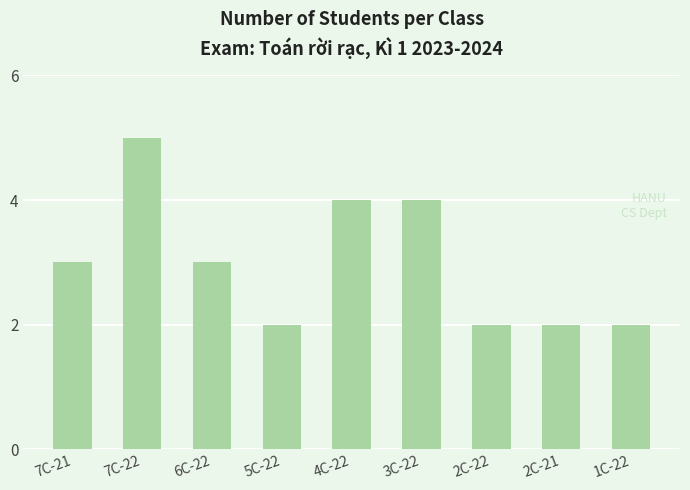

Is it true that the value at 6C-22 is 3?

True